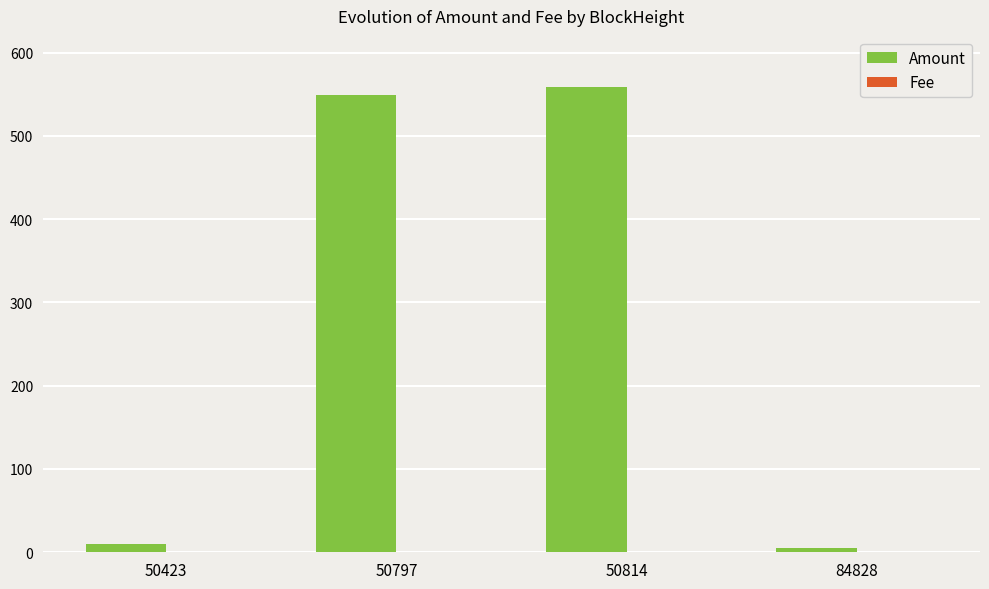

The Amount series shows 182.7 at 50797. True or false?

False